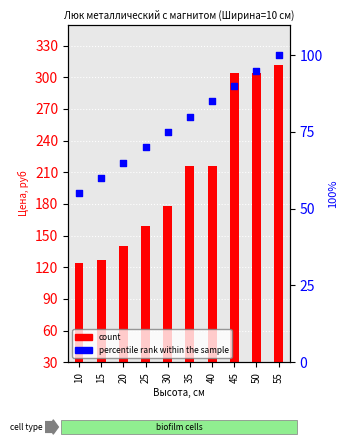

At which category is the sum across all series the highest?

55